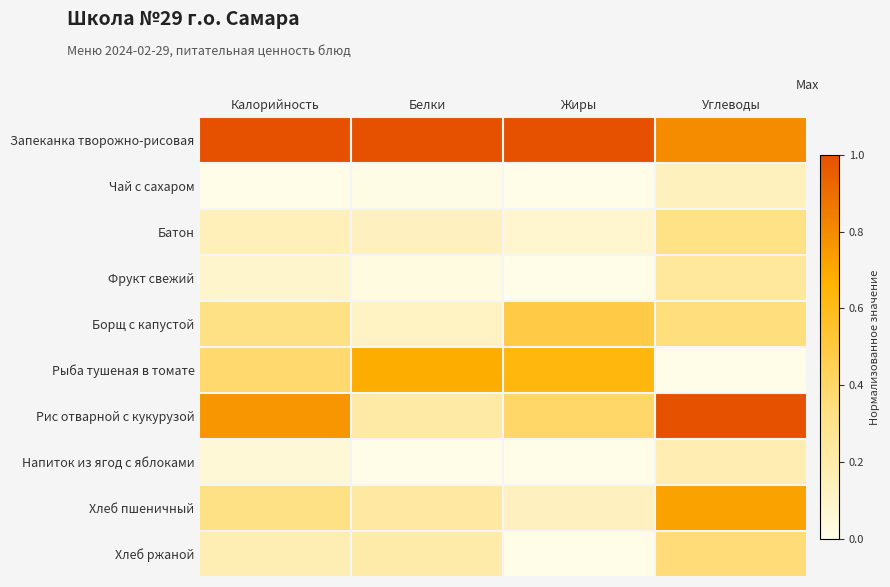

How many data points does each series have?

4